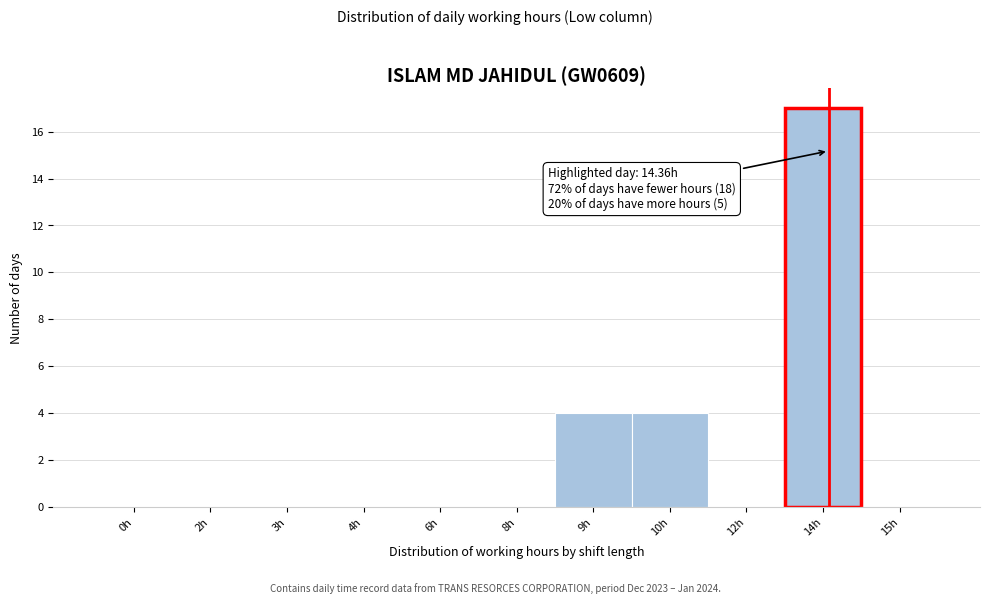

Reading left to right, transcribe all the data shown in this chart.

0h=0	2h=0	3h=0	4h=0	6h=0	8h=0	9h=4	10h=4	12h=0	14h=17	15h=0